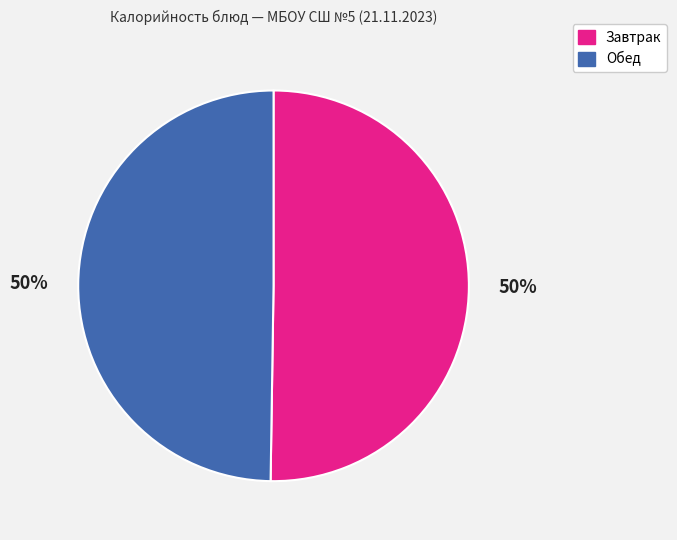

To the nearest percent, what is the average slice percentage?

50%